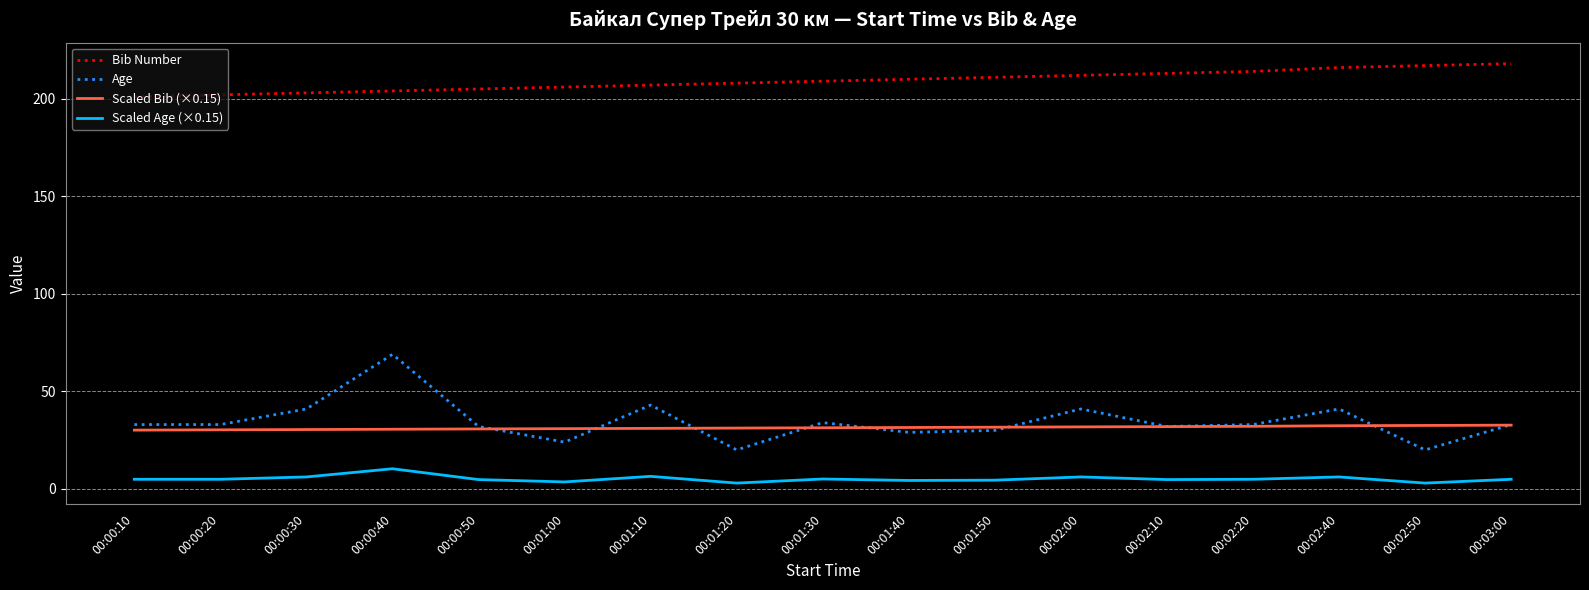

At which category is the sum across all series the highest?

00:00:40